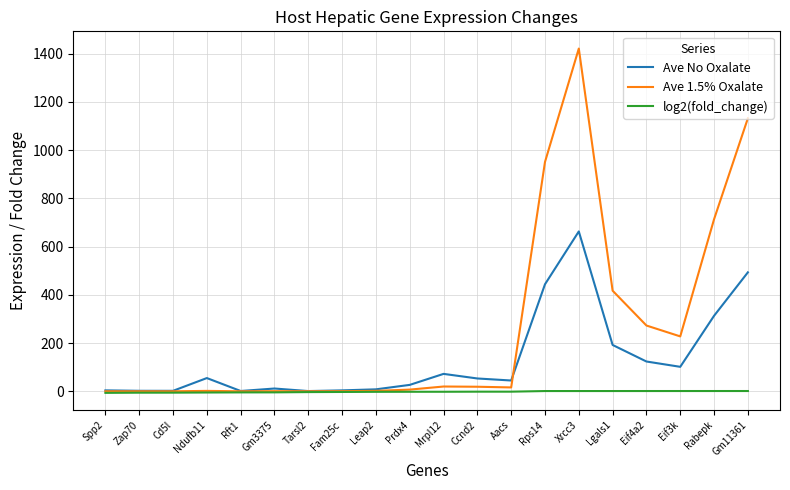

At which label does log2(fold_change) first exceed -1?

Rps14